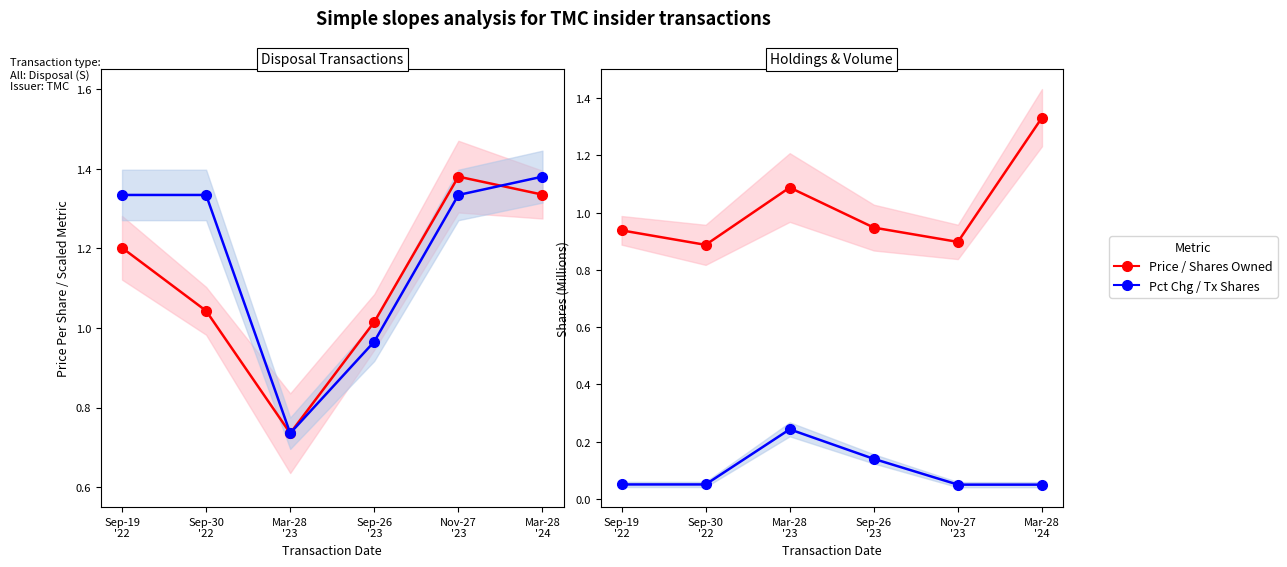

Reading right to left, extract all data points from this chart.

Price Per Share: Mar-28
'24=1.3	Nov-27
'23=1.4	Sep-26
'23=1.0	Mar-28
'23=0.7	Sep-30
'22=1.0	Sep-19
'22=1.2
Pct Chg Shares Owned: Mar-28
'24=1.4	Nov-27
'23=1.3	Sep-26
'23=1.0	Mar-28
'23=0.7	Sep-30
'22=1.3	Sep-19
'22=1.3
Shares Owned (M): Mar-28
'24=1.3	Nov-27
'23=0.9	Sep-26
'23=0.9	Mar-28
'23=1.1	Sep-30
'22=0.9	Sep-19
'22=0.9
Transaction Shares (M): Mar-28
'24=0.1	Nov-27
'23=0.1	Sep-26
'23=0.1	Mar-28
'23=0.2	Sep-30
'22=0.1	Sep-19
'22=0.1